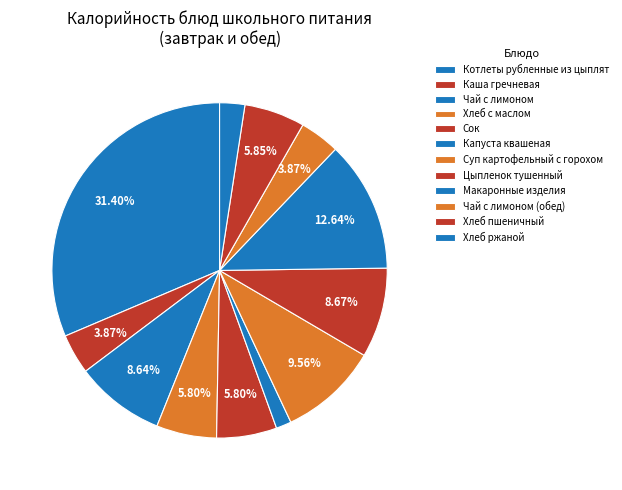

To the nearest percent, what is the difference between the largest and smallest slice percentages?

30%